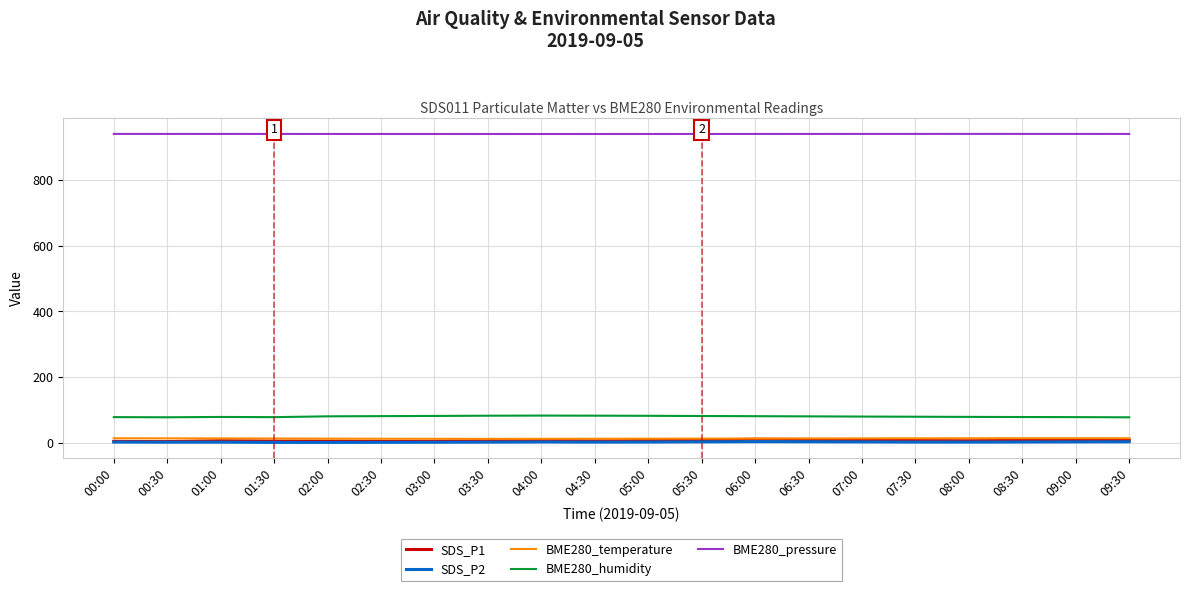

True or false: SDS_P1 and BME280_pressure intersect in this chart.

False